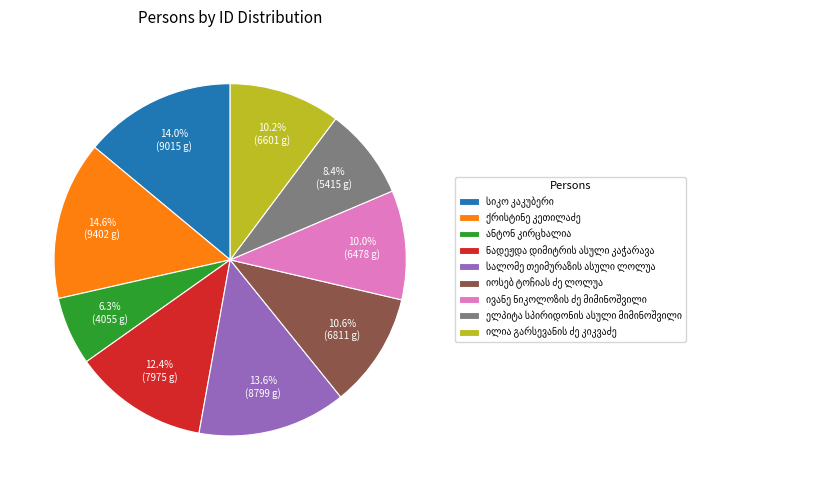

Does any single category account for the majority?

No